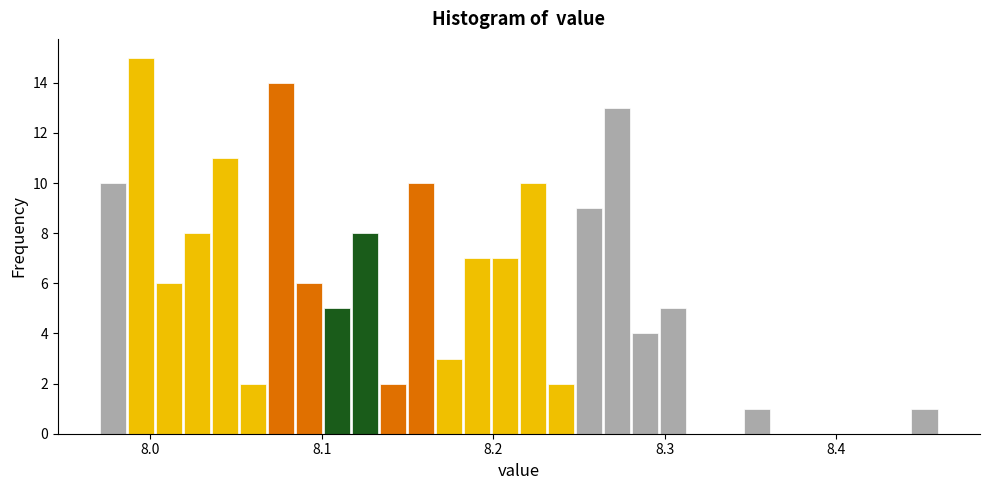

Read against the x-axis, roughly where is the centre of the tallest bar?

7.99